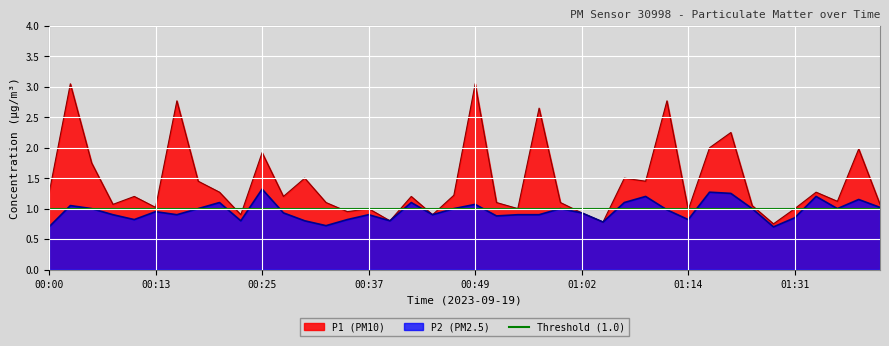

What is the average value of the P2 series?

1.0